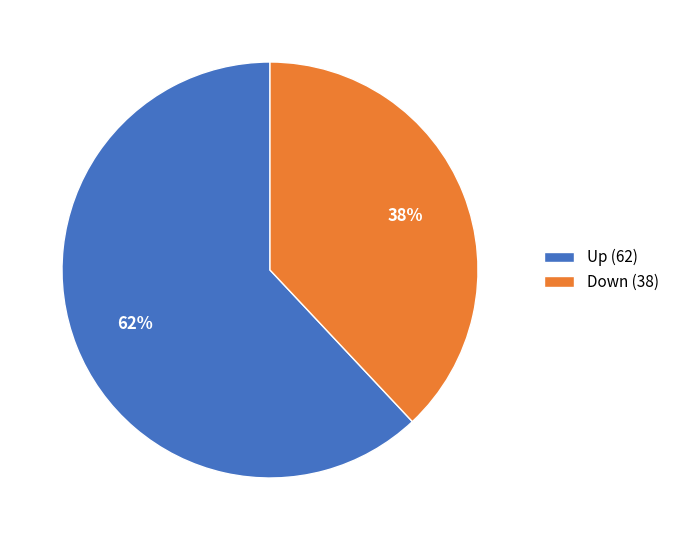

What is the ratio of the value at Up (62) to the value at Down (38)?

1.6